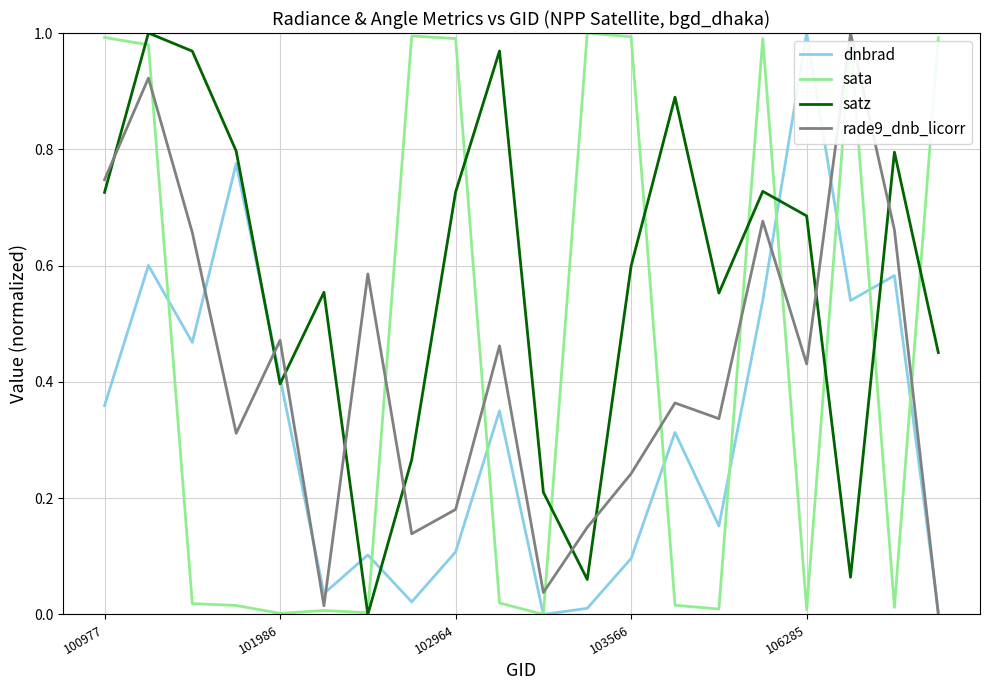

Which series has the largest total across all categories?

satz